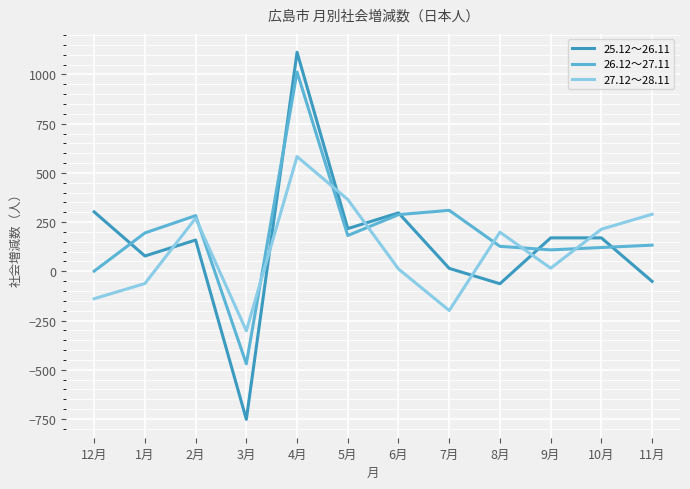

True or false: 26.12～27.11 has more than 0 interior local peaks.

True